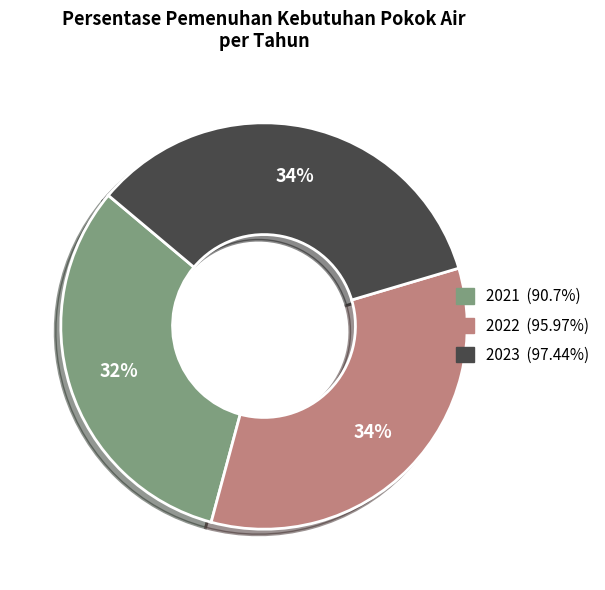

How many segments does this pie chart have?

3